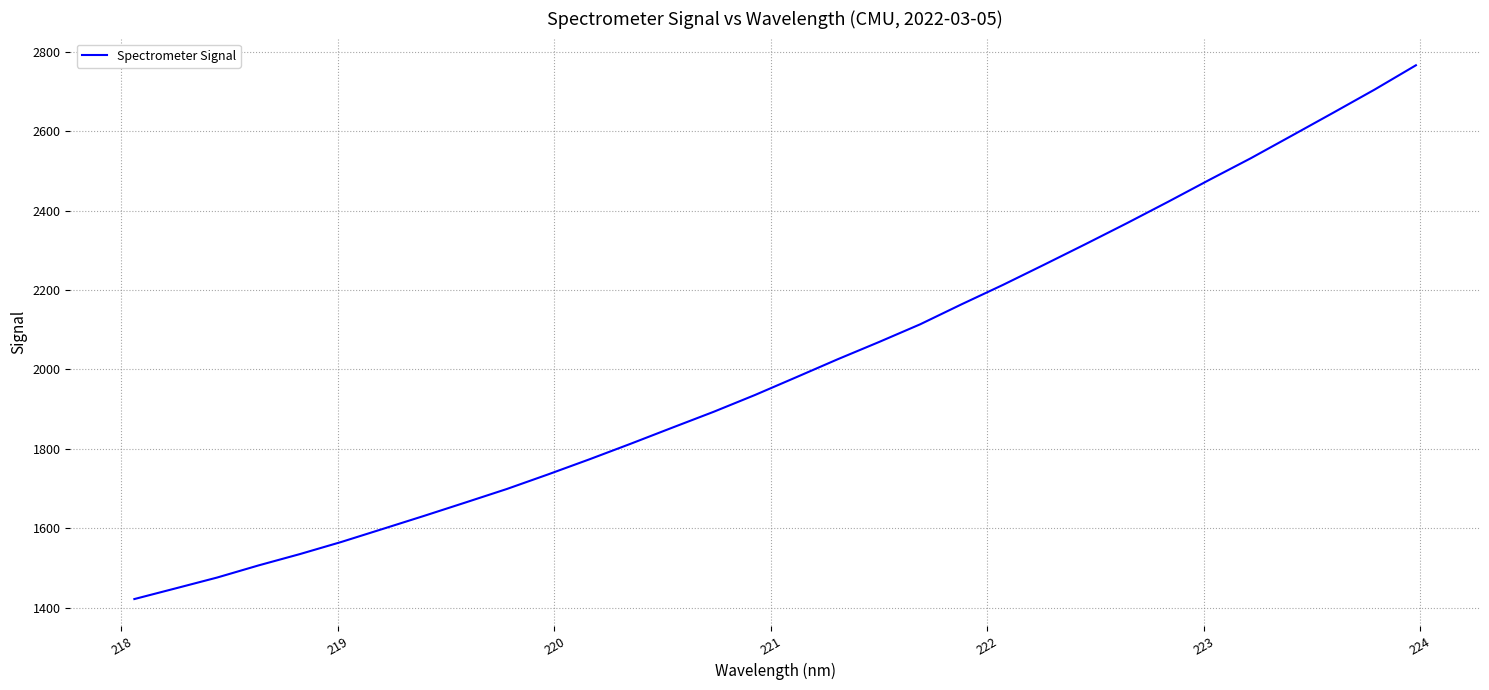

What is the difference between the maximum and minimum values?

1345.1